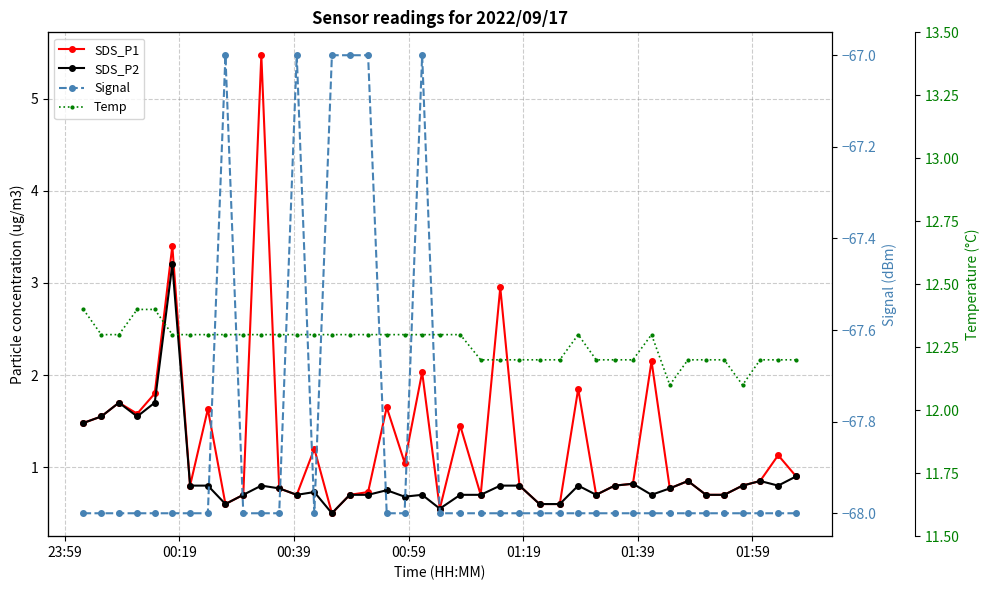

True or false: SDS_P2 and Signal cross at least once.

False